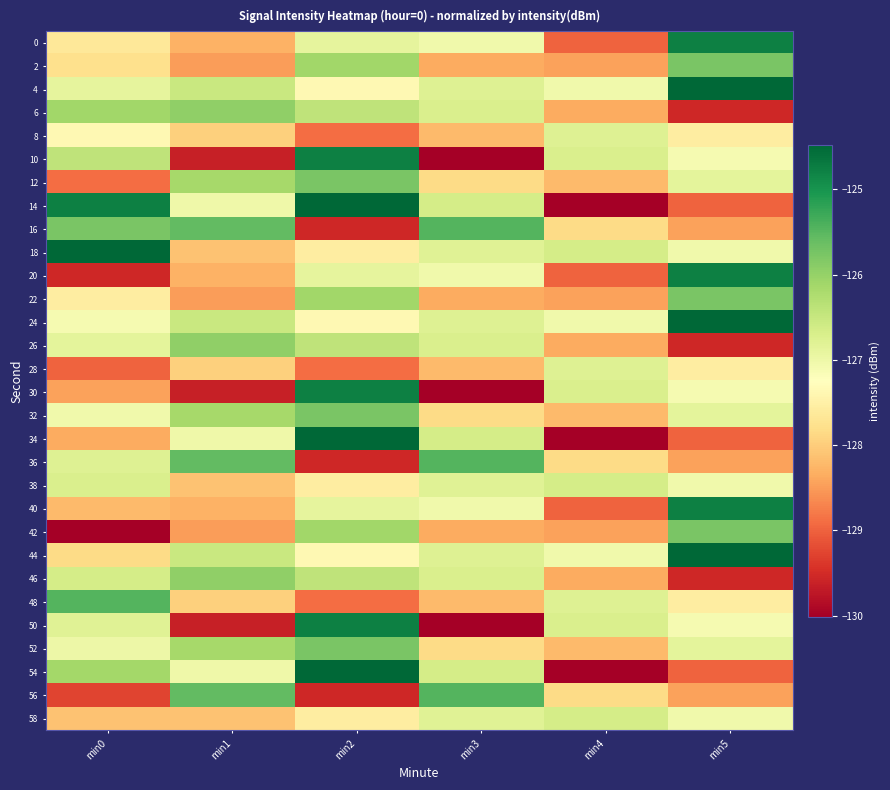

Reading left to right, transcribe all the data shown in this chart.

0: min0=-127.6	min1=-128.3	min2=-126.9	min3=-127.0	min4=-129.0	min5=-124.8
2: min0=-127.8	min1=-128.5	min2=-126.1	min3=-128.4	min4=-128.4	min5=-125.8
4: min0=-126.9	min1=-126.5	min2=-127.4	min3=-126.8	min4=-127.0	min5=-124.5
6: min0=-126.1	min1=-126.0	min2=-126.4	min3=-126.7	min4=-128.4	min5=-129.5
8: min0=-127.4	min1=-128.0	min2=-128.9	min3=-128.2	min4=-126.8	min5=-127.6
10: min0=-126.4	min1=-129.6	min2=-124.8	min3=-130.0	min4=-126.7	min5=-127.1
12: min0=-128.9	min1=-126.1	min2=-125.8	min3=-127.8	min4=-128.2	min5=-126.9
14: min0=-124.8	min1=-127.0	min2=-124.5	min3=-126.7	min4=-130.0	min5=-129.0
16: min0=-125.8	min1=-125.6	min2=-129.5	min3=-125.5	min4=-127.8	min5=-128.4
18: min0=-124.5	min1=-128.1	min2=-127.6	min3=-126.8	min4=-126.7	min5=-127.0
20: min0=-129.5	min1=-128.3	min2=-126.9	min3=-127.0	min4=-129.0	min5=-124.8
22: min0=-127.6	min1=-128.5	min2=-126.1	min3=-128.4	min4=-128.4	min5=-125.8
24: min0=-127.1	min1=-126.5	min2=-127.4	min3=-126.8	min4=-127.0	min5=-124.5
26: min0=-126.9	min1=-126.0	min2=-126.4	min3=-126.7	min4=-128.4	min5=-129.5
28: min0=-129.0	min1=-128.0	min2=-128.9	min3=-128.2	min4=-126.8	min5=-127.6
30: min0=-128.4	min1=-129.6	min2=-124.8	min3=-130.0	min4=-126.7	min5=-127.1
32: min0=-127.0	min1=-126.1	min2=-125.8	min3=-127.8	min4=-128.2	min5=-126.9
34: min0=-128.4	min1=-127.0	min2=-124.5	min3=-126.7	min4=-130.0	min5=-129.0
36: min0=-126.8	min1=-125.6	min2=-129.5	min3=-125.5	min4=-127.8	min5=-128.4
38: min0=-126.7	min1=-128.1	min2=-127.6	min3=-126.8	min4=-126.7	min5=-127.0
40: min0=-128.2	min1=-128.3	min2=-126.9	min3=-127.0	min4=-129.0	min5=-124.8
42: min0=-130.0	min1=-128.5	min2=-126.1	min3=-128.4	min4=-128.4	min5=-125.8
44: min0=-127.8	min1=-126.5	min2=-127.4	min3=-126.8	min4=-127.0	min5=-124.5
46: min0=-126.7	min1=-126.0	min2=-126.4	min3=-126.7	min4=-128.4	min5=-129.5
48: min0=-125.5	min1=-128.0	min2=-128.9	min3=-128.2	min4=-126.8	min5=-127.6
50: min0=-126.8	min1=-129.6	min2=-124.8	min3=-130.0	min4=-126.7	min5=-127.1
52: min0=-127.0	min1=-126.1	min2=-125.8	min3=-127.8	min4=-128.2	min5=-126.9
54: min0=-126.1	min1=-127.0	min2=-124.5	min3=-126.7	min4=-130.0	min5=-129.0
56: min0=-129.3	min1=-125.6	min2=-129.5	min3=-125.5	min4=-127.8	min5=-128.4
58: min0=-128.1	min1=-128.1	min2=-127.6	min3=-126.8	min4=-126.7	min5=-127.0